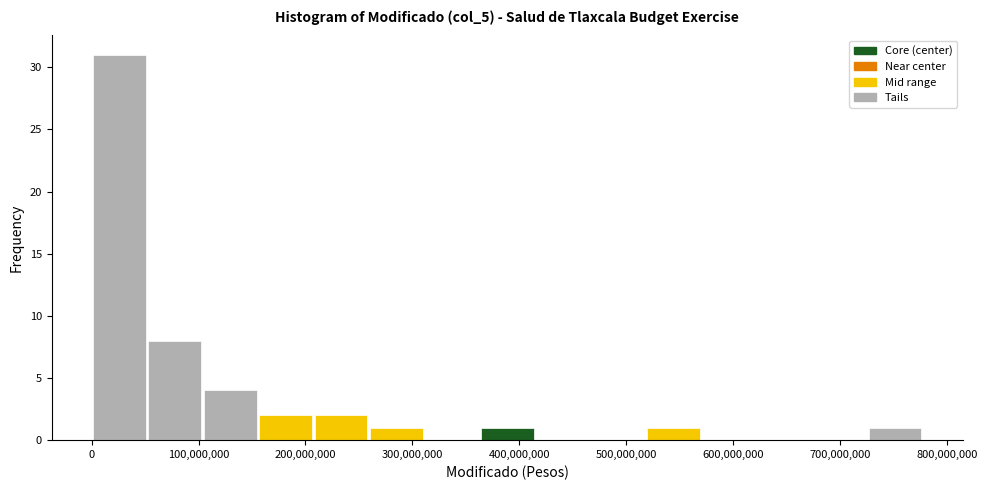

Which range on the x-axis has the tallest bar?

0 to 50000000